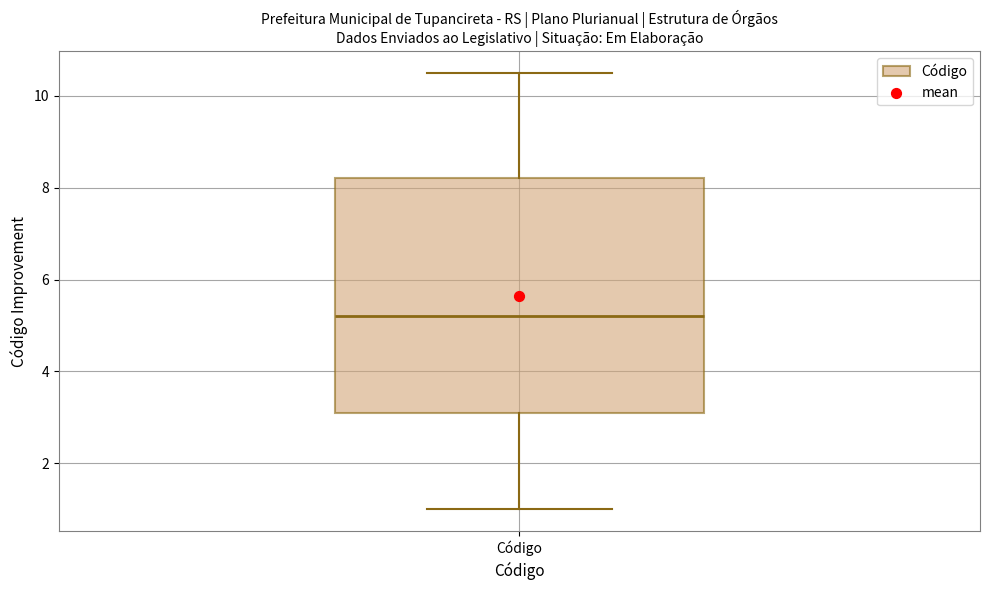

Where is the upper edge of the box for Código on the y-axis? The values are not printed on the chart, so give them approximately, as read against the axis.

8.2